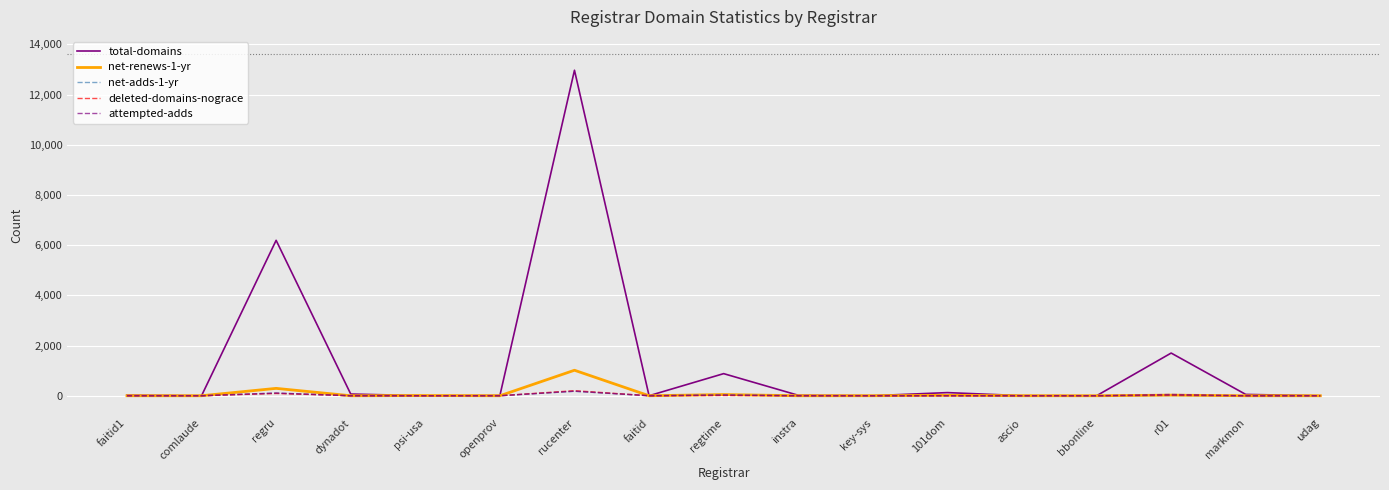

Which series has the widest spread of values?

total-domains